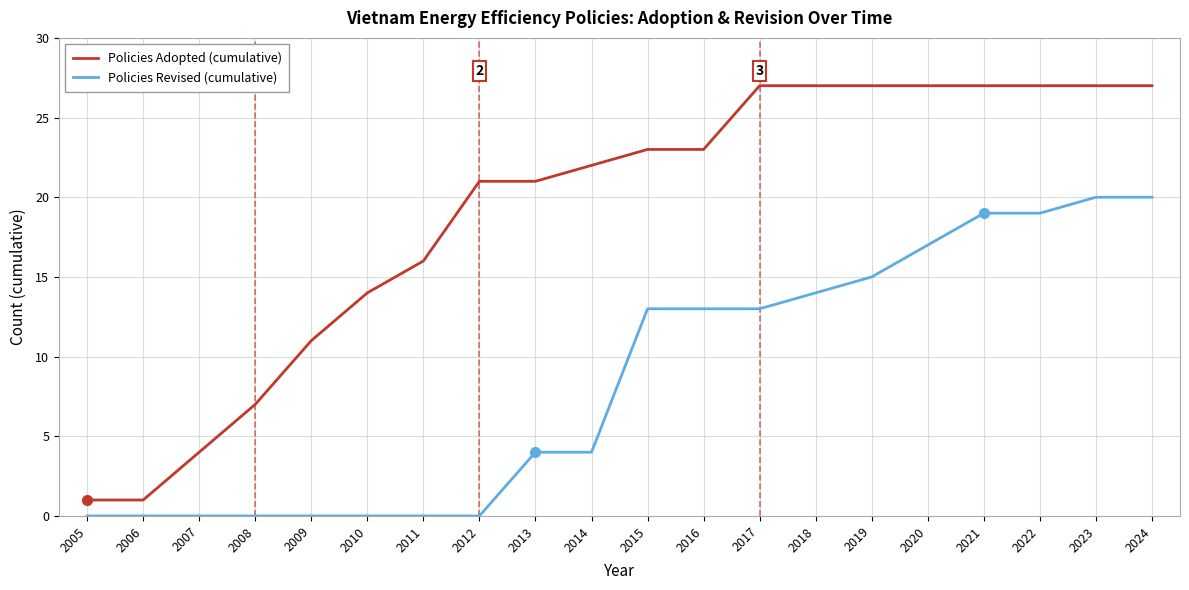

Does the chart display data point markers on the line(s)?

No